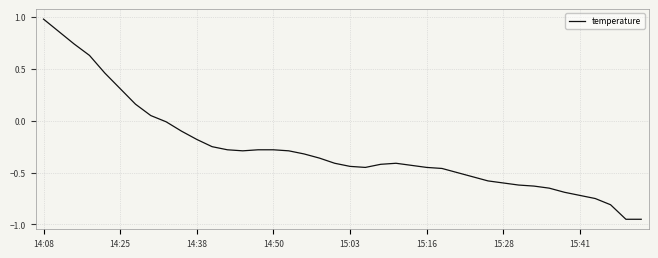

What is the difference between the maximum and minimum values?

1.9